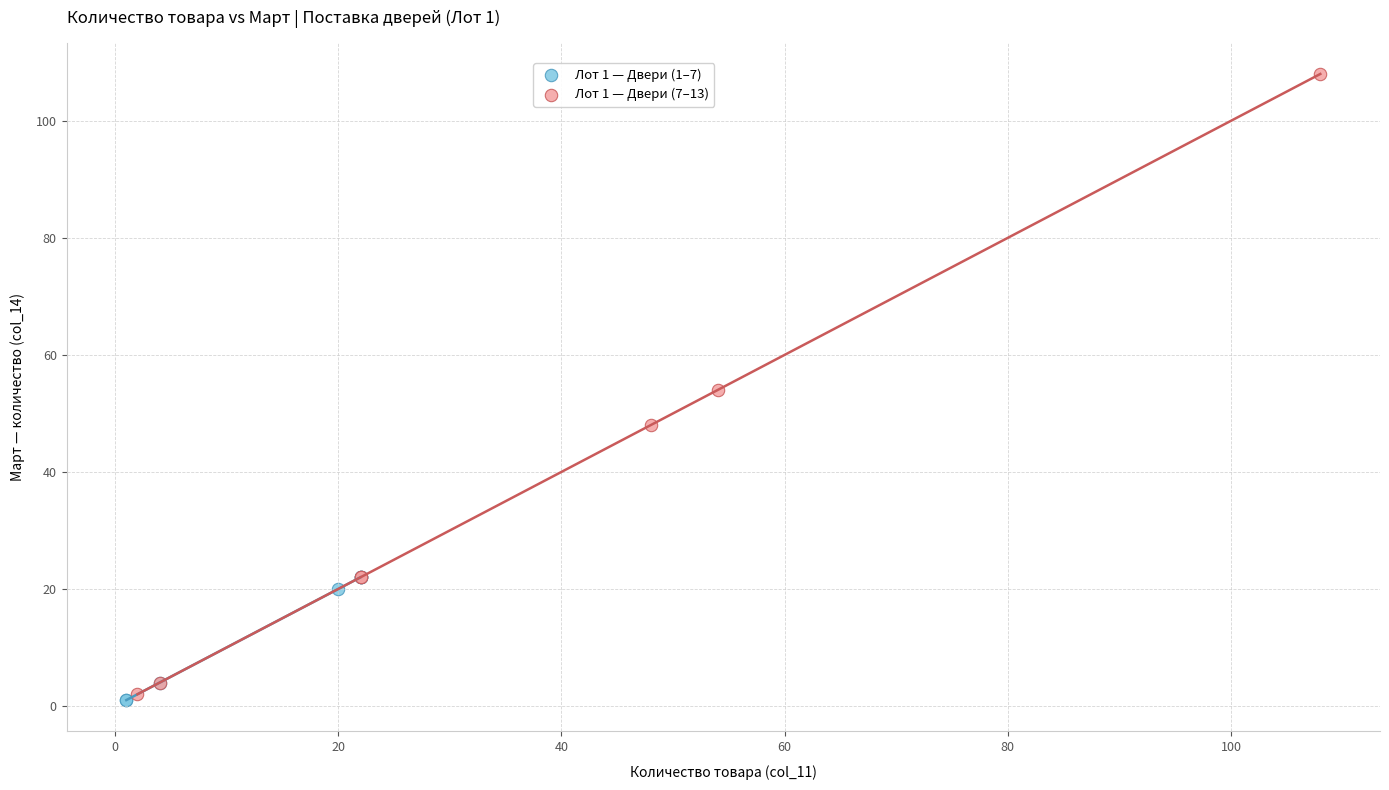

Which series has the widest spread of Y values?

Лот 1 — Двери (7–13)